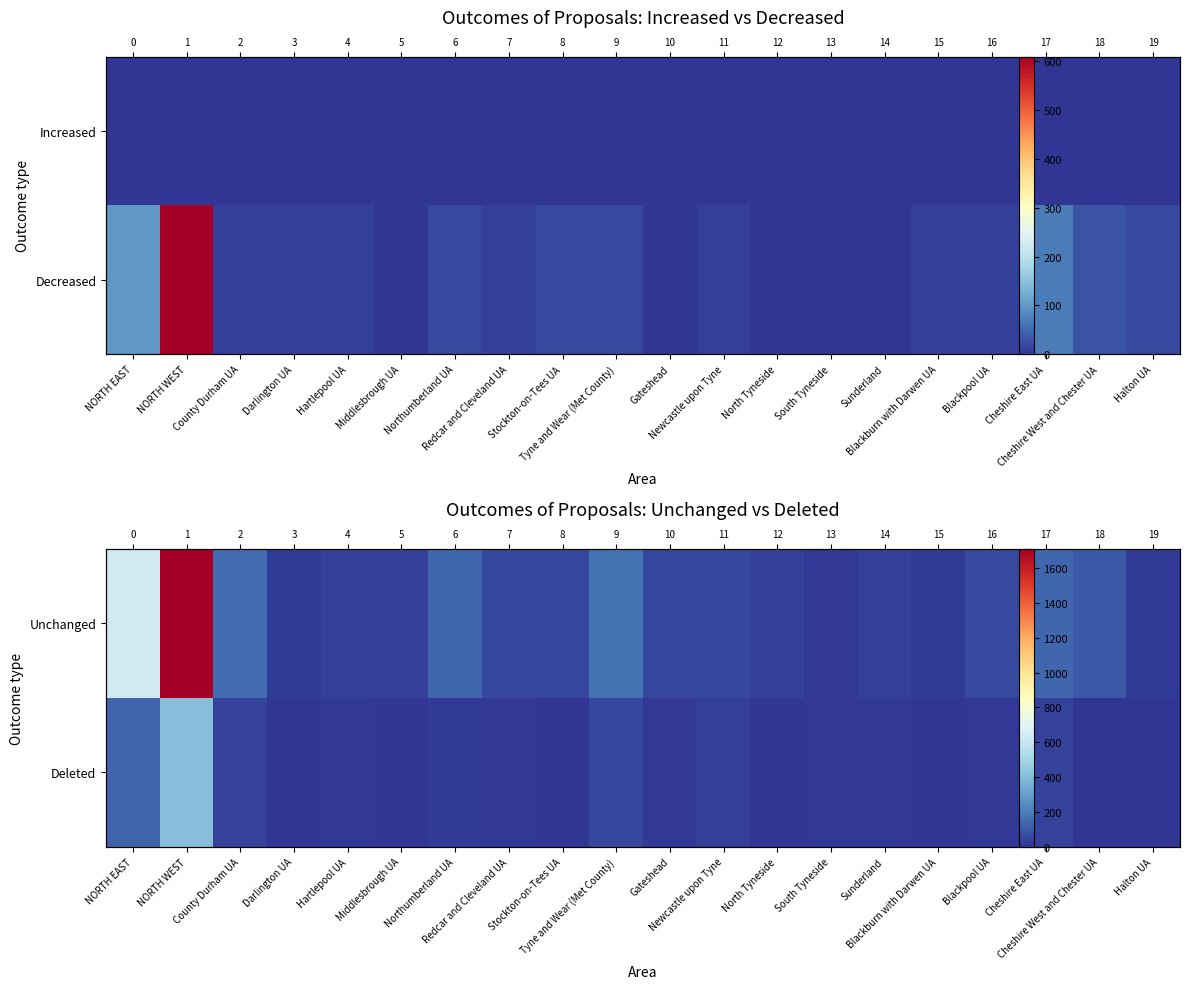

Which has a higher value, Stockton-on-Tees UA or Northumberland UA?

Northumberland UA